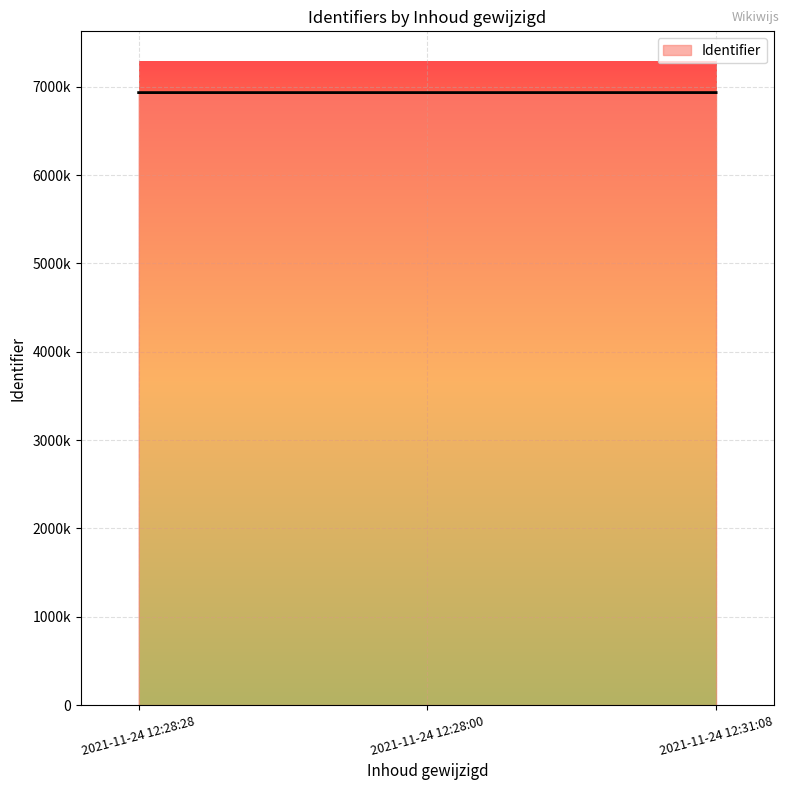

Does the chart display data point markers on the line(s)?

No